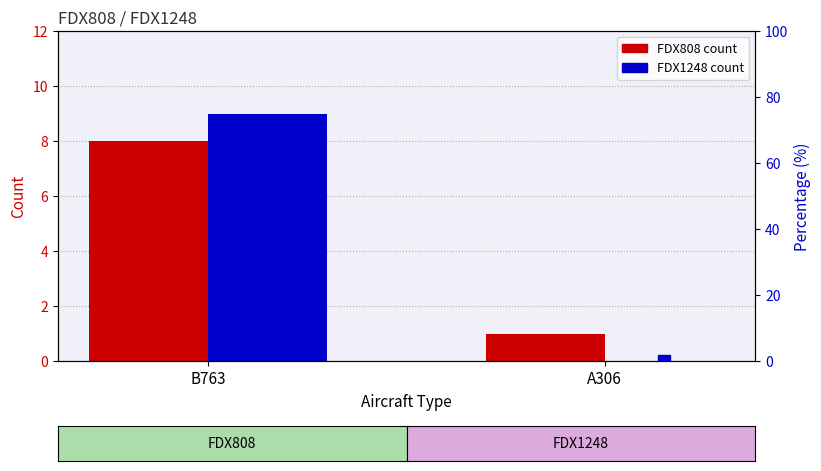

Between B763 and A306, which is larger?

B763